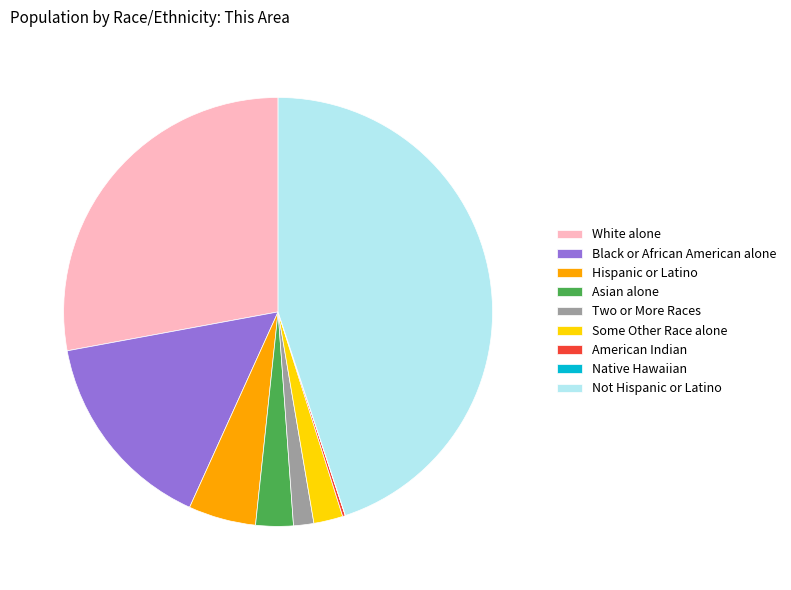

The Black or African American alone slice represents 15% of the pie. True or false?

True